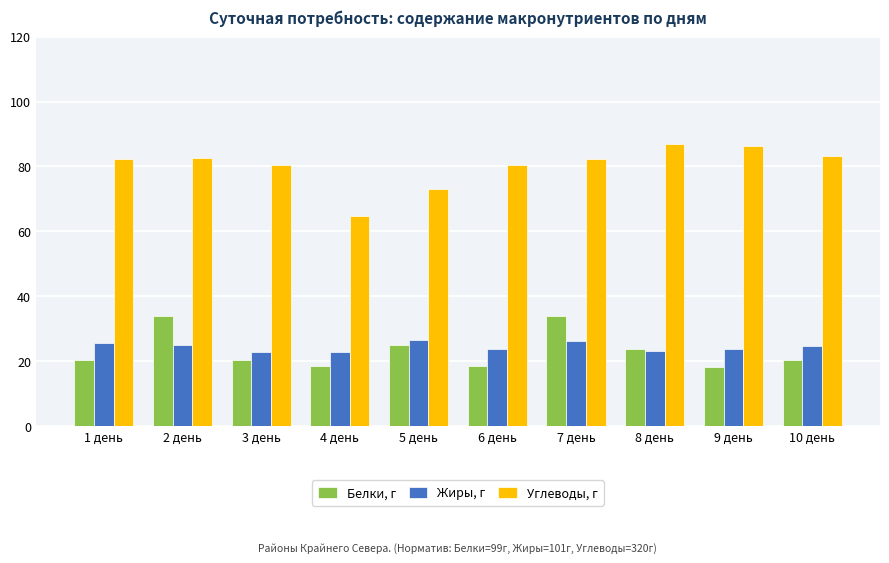

What is the difference between the highest and lowest values at 9 день?

68.0